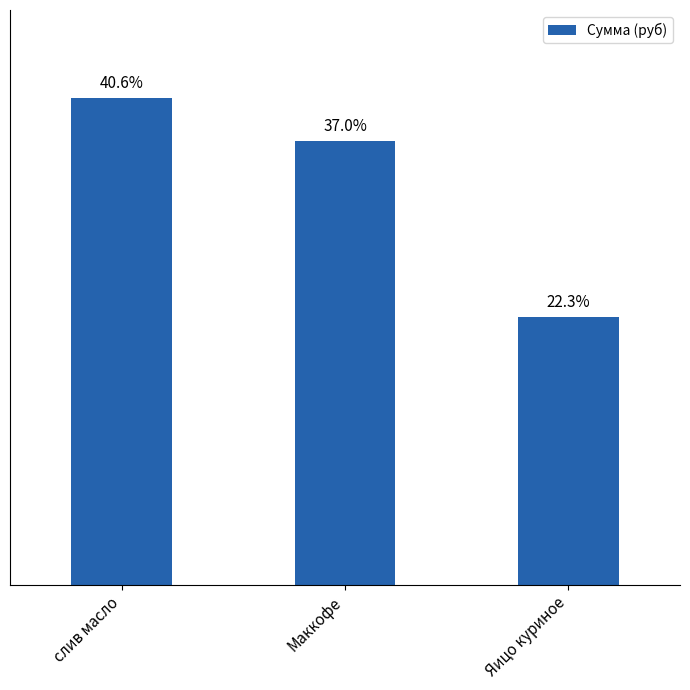

Which has a higher value, Маккофе or слив масло?

слив масло